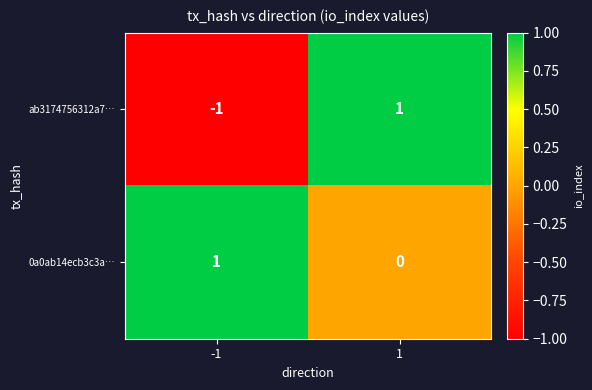

Between -1 and 1, which series saw the biggest shift?

ab3174756312a7…